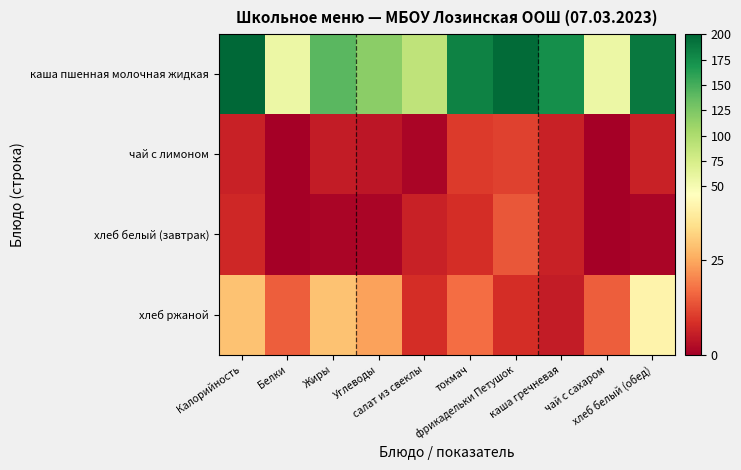

At хлеб белый (обед), list the series in order from smallest to largest.

хлеб белый (завтрак), чай с лимоном, хлеб ржаной, каша пшенная молочная жидкая